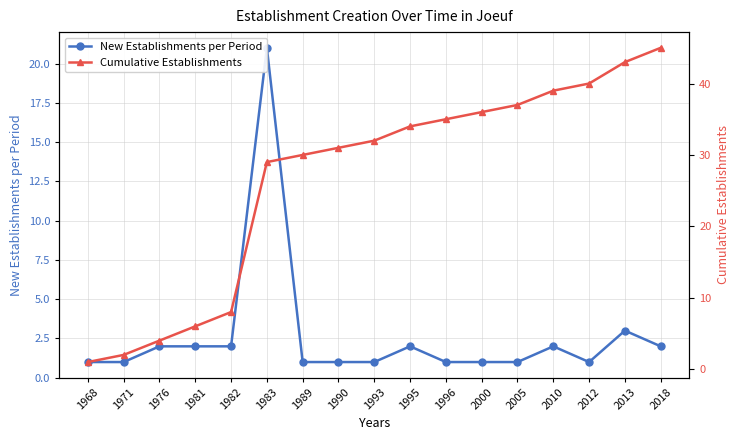

True or false: New Establishments per Period and Cumulative Establishments intersect in this chart.

False